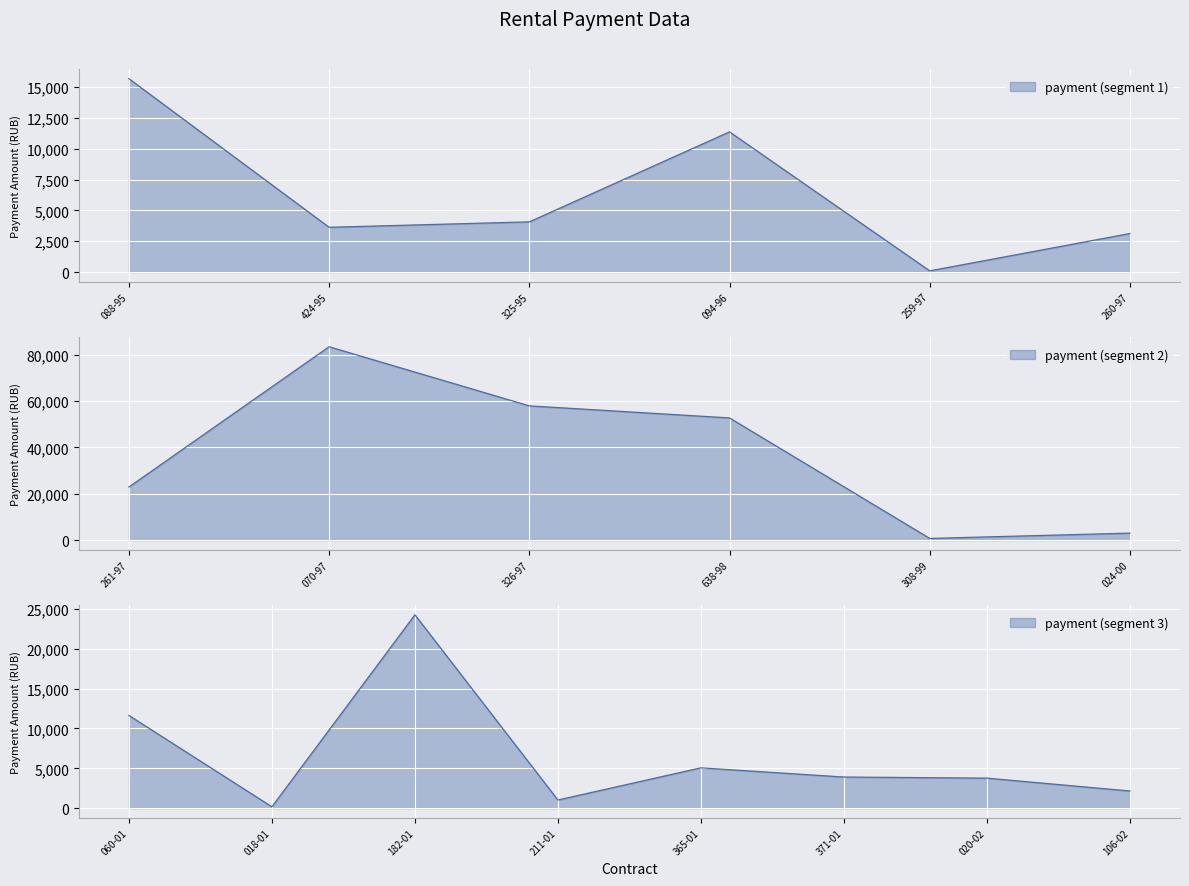

What is the label of the 4th point from the right?

365-01